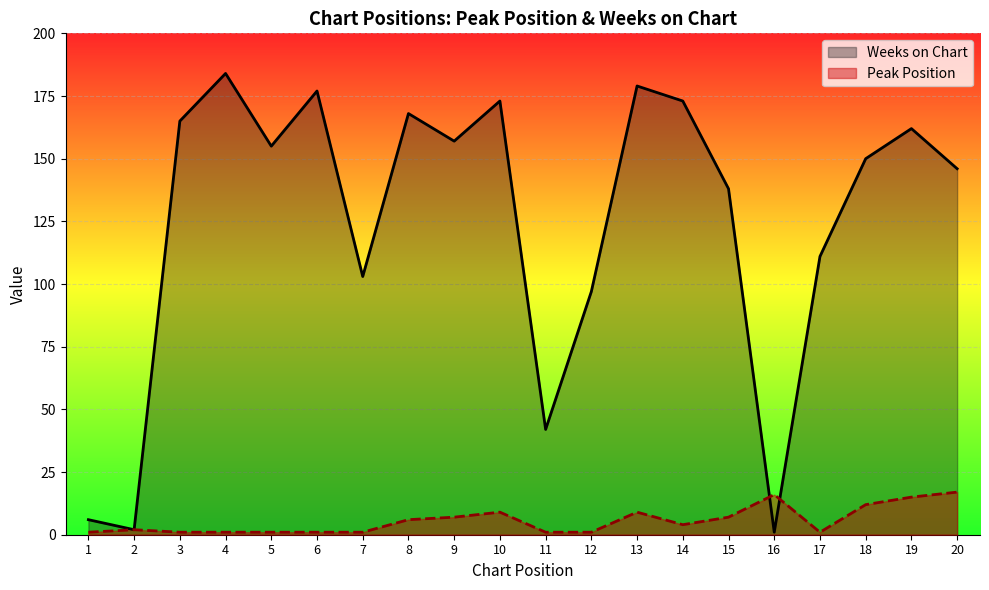

The value of Weeks on Chart at 19 is 162. True or false?

True